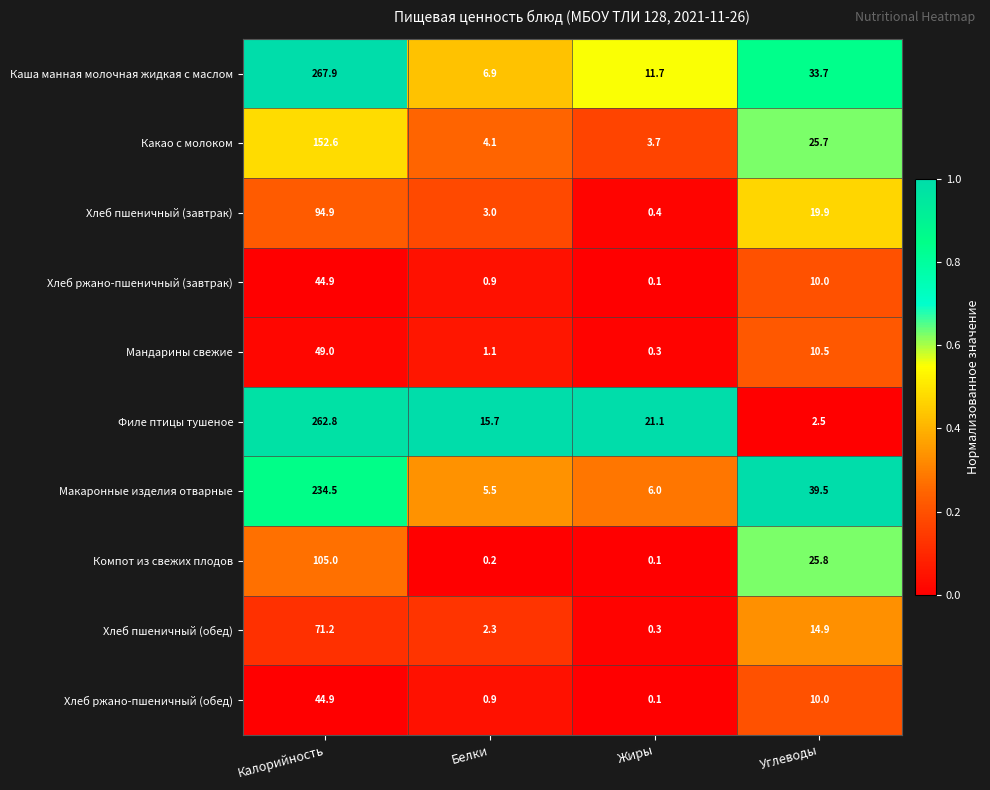

The Филе птицы тушеное series shows 2.5 at Углеводы. True or false?

True